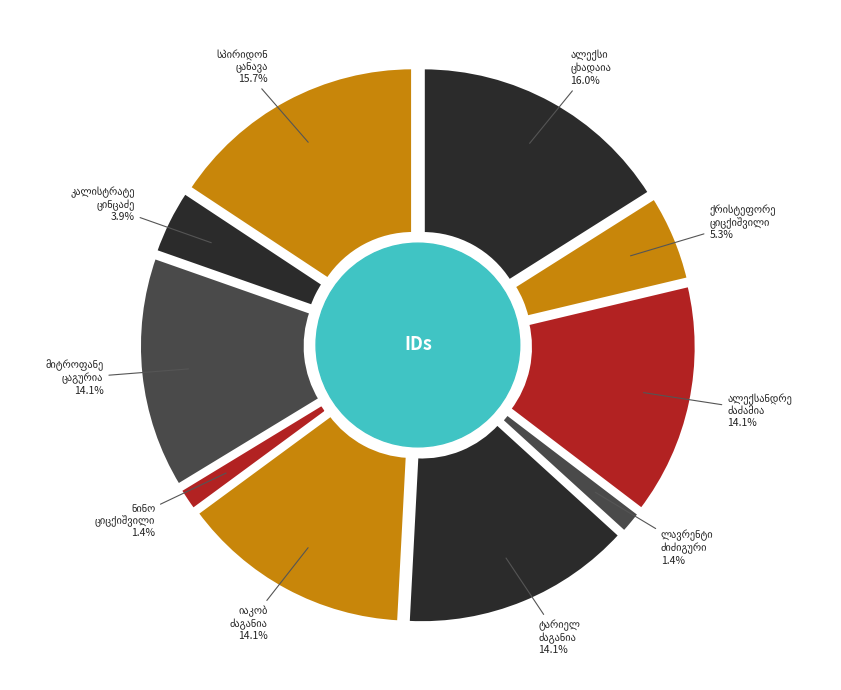

What is the ratio of the value at იაკობ მათეს ძე ძაგანია to the value at ნინო ქრისტეფორეს ასული ციცქიშვილი?

10.1